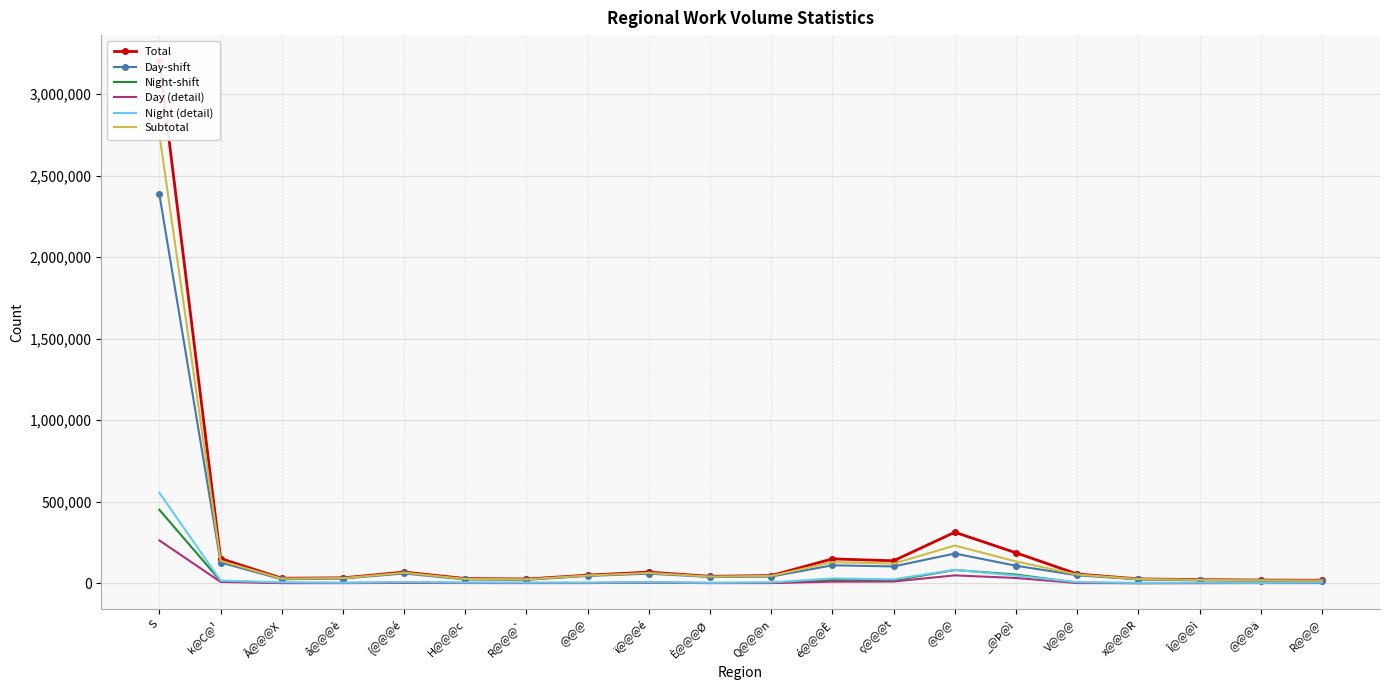

What is the spread (max minus min) of values at _@Þ@ì?

154516